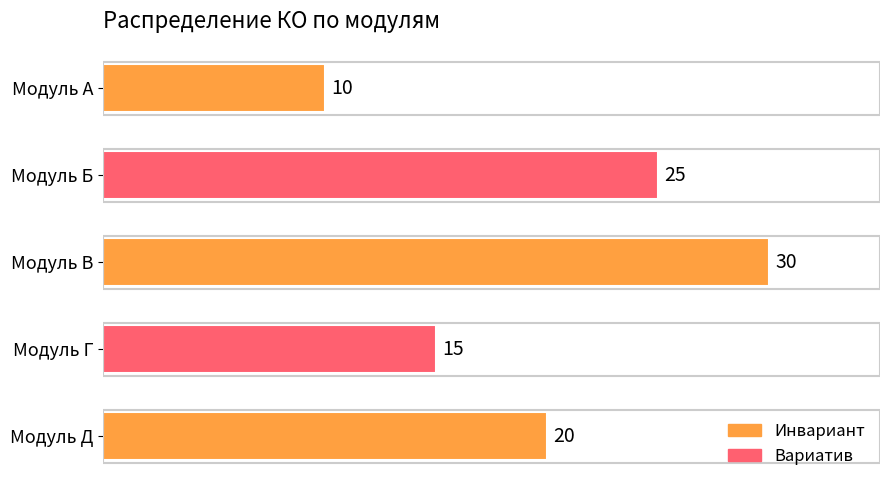

Is it true that the value at Модуль Б is 25?

True